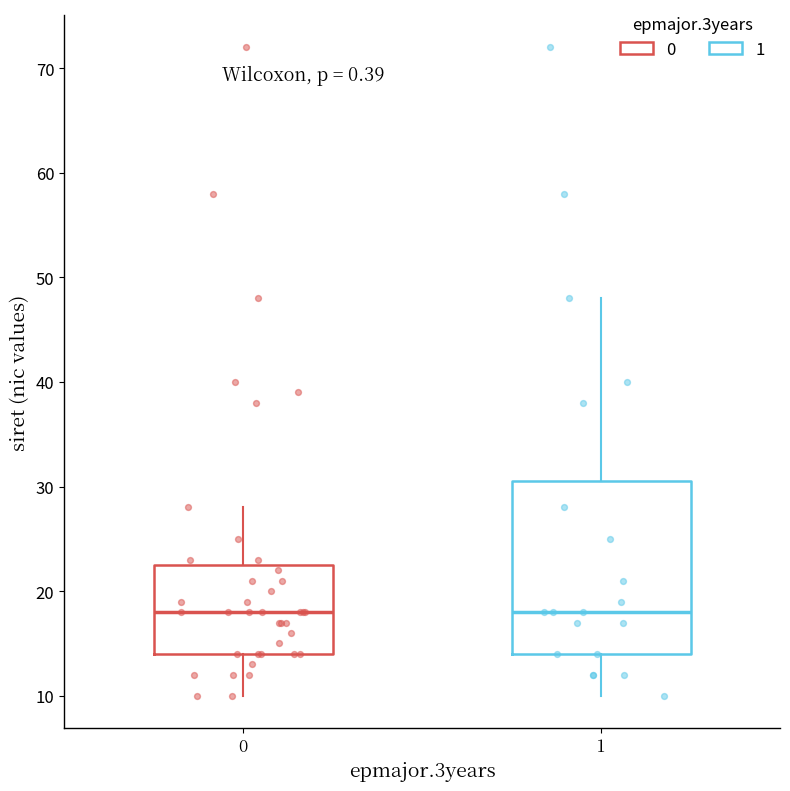

Reading left to right, read every box against the y-axis: the position of its median line, the range the box covers, and the ends of its whiskers. The values are not printed on the chart, so give them approximately, as read against the axis.

0: median 18, box 14 to 23, whiskers 10 to 28
1: median 18, box 14 to 31, whiskers 10 to 48